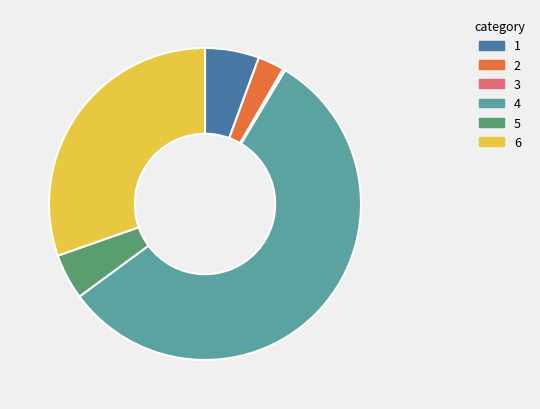

Combined, do 1 and 5 account for over 50%?

No